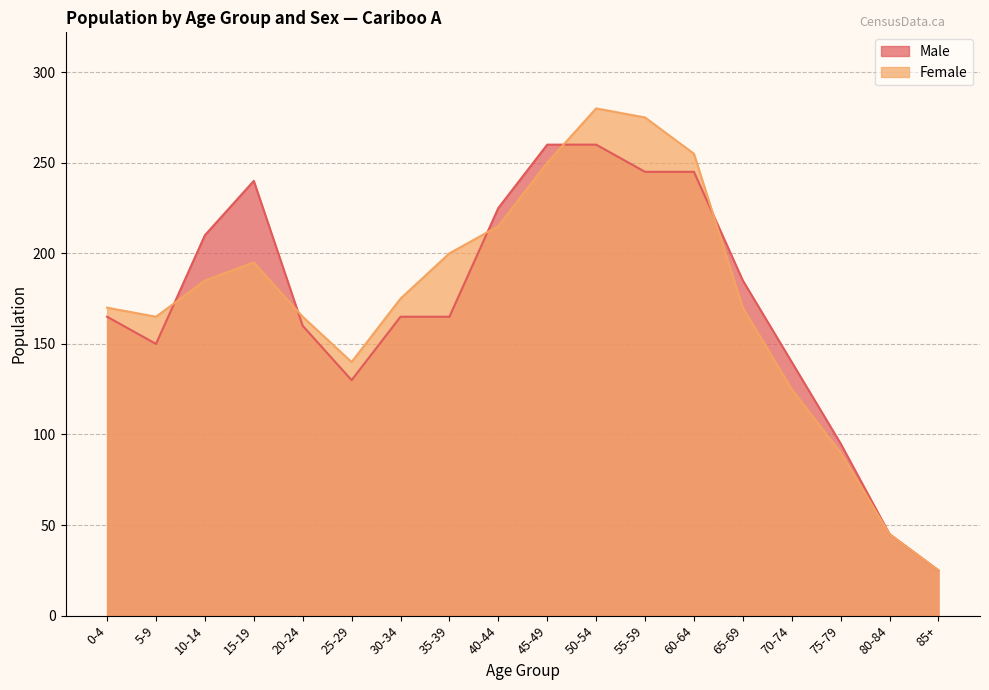

Between 70-74 and 5-9, which is larger?

5-9